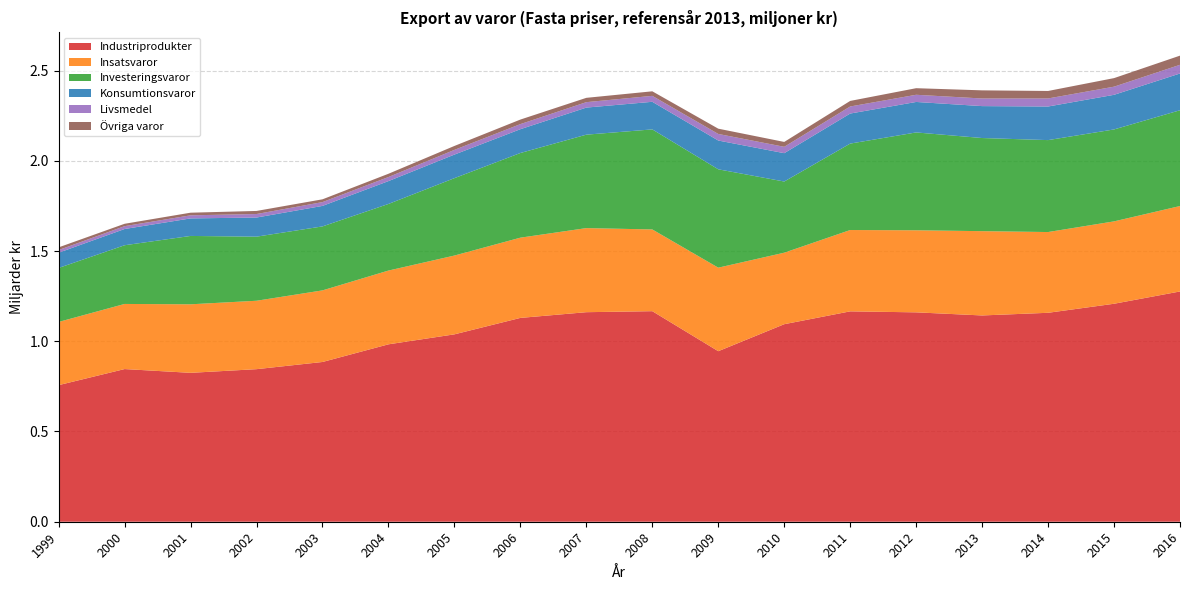

Reading left to right, extract all data points from this chart.

Industriprodukter: 1999=756917.2	2000=845946.1	2001=825082.5	2002=845383.8	2003=885200.1	2004=983056.8	2005=1038346.6	2006=1129439.8	2007=1161101.3	2008=1166706.7	2009=944947.7	2010=1094561.0	2011=1165739.8	2012=1160252.4	2013=1143032.0	2014=1157769.0	2015=1207845.8	2016=1275952.2
Insatsvaror: 1999=350210.3	2000=360829.2	2001=379747.7	2002=379109.4	2003=396745.0	2004=408731.1	2005=436625.3	2006=444586.5	2007=465948.4	2008=452905.1	2009=462866.2	2010=396209.7	2011=450620.9	2012=454686.0	2013=467084.5	2014=447449.0	2015=456472.0	2016=473422.3
Investeringsvaror: 1999=299181.0	2000=325319.5	2001=378772.9	2002=355116.1	2003=354520.6	2004=369112.1	2005=428867.2	2006=469169.9	2007=517768.3	2008=554397.6	2009=544996.6	2010=394372.6	2011=478962.0	2012=542213.8	2013=516069.8	2014=509444.0	2015=509404.0	2016=530718.5
Konsumtionsvaror: 1999=84331.2	2000=89970.0	2001=97167.6	2002=106007.6	2003=113584.3	2004=126589.5	2005=130586.9	2006=131920.7	2007=150026.4	2008=152898.0	2009=159519.9	2010=157061.5	2011=166507.5	2012=168877.5	2013=176876.1	2014=186139.0	2015=191893.0	2016=203705.0
Livsmedel: 1999=14851.1	2000=15803.1	2001=17082.7	2002=19433.1	2003=21072.1	2004=22632.2	2005=26035.0	2006=28130.4	2007=30083.4	2008=32904.0	2009=36396.0	2010=35283.8	2011=39129.2	2012=39775.5	2013=42178.3	2014=44635.0	2015=45140.0	2016=48208.4
Övriga varor: 1999=14892.7	2000=13165.1	2001=14549.4	2002=17059.9	2003=15440.4	2004=18025.4	2005=21817.6	2006=25224.0	2007=23924.6	2008=25215.1	2009=29264.5	2010=27047.1	2011=30793.9	2012=36470.1	2013=45103.4	2014=41484.0	2015=47364.0	2016=50679.3